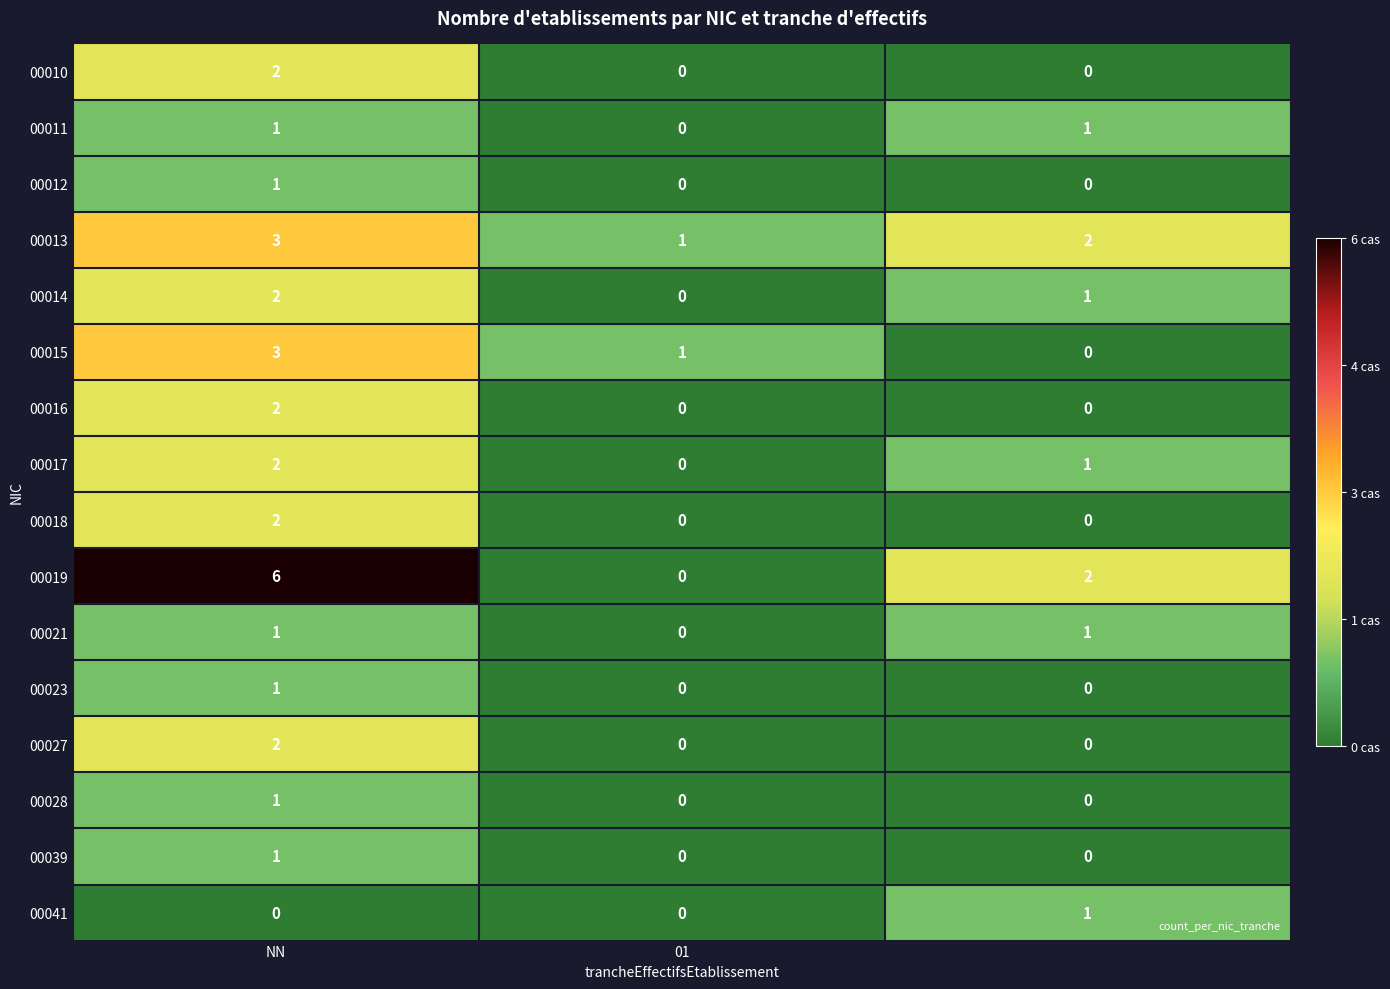

What is the greatest value displayed?

6